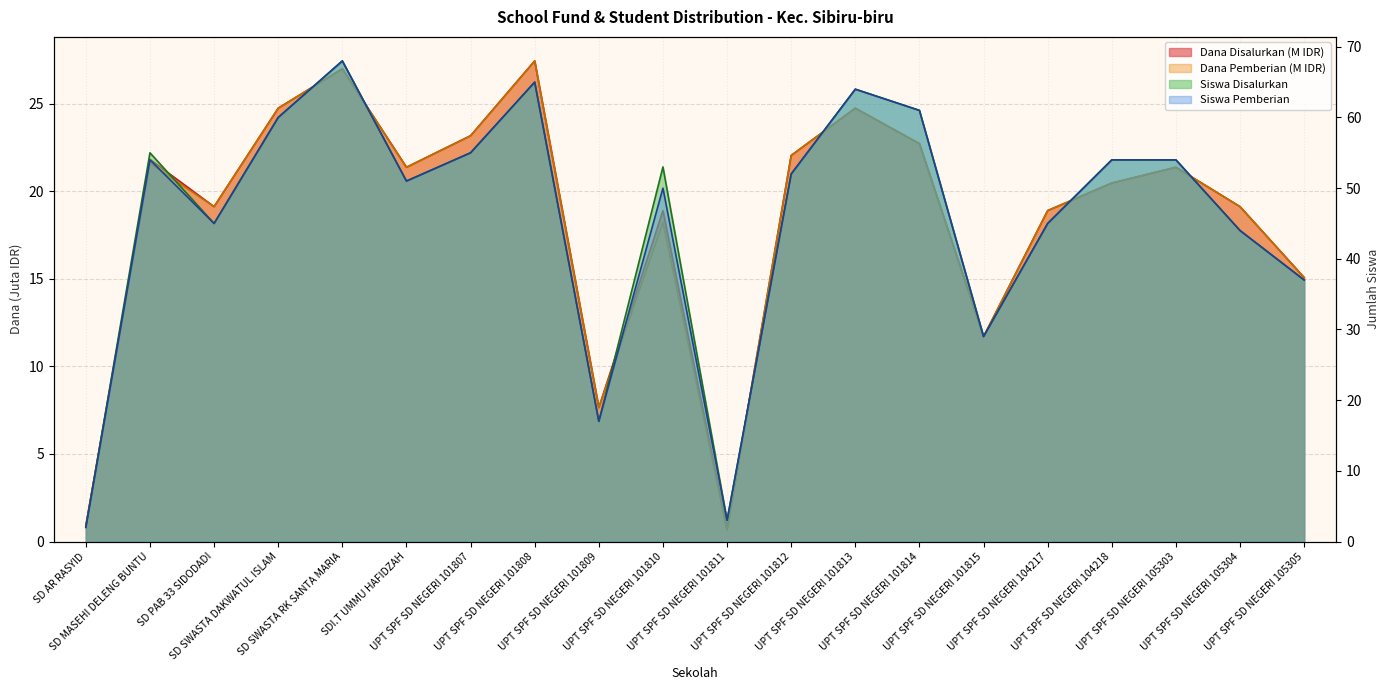

Read the Dana Disalurkan value at SD AR RASYID.

0.9